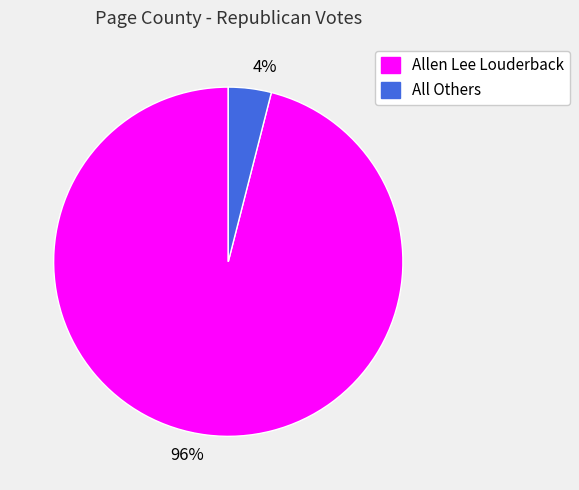

Is there a majority slice in this chart?

Yes